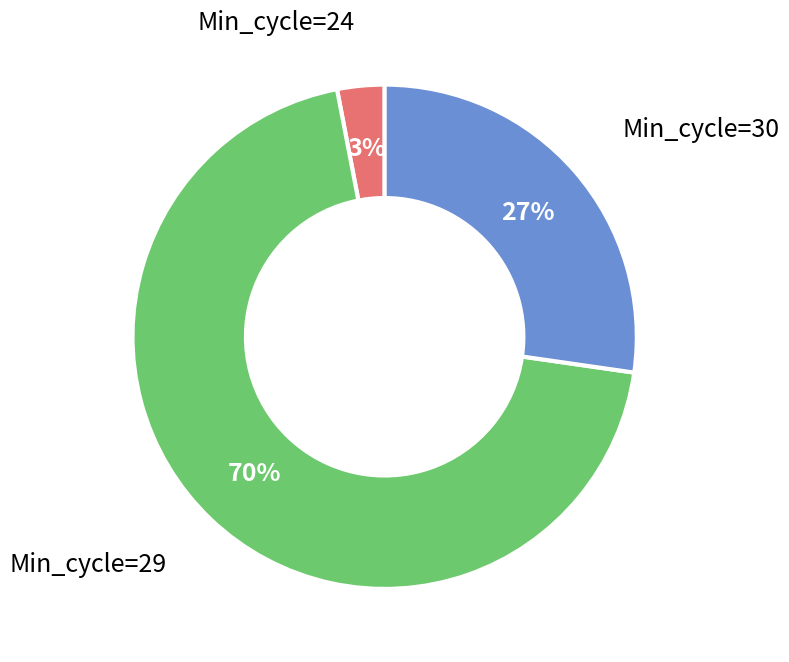

Is the sum of Min_cycle=30 and Min_cycle=24 greater than half?

No